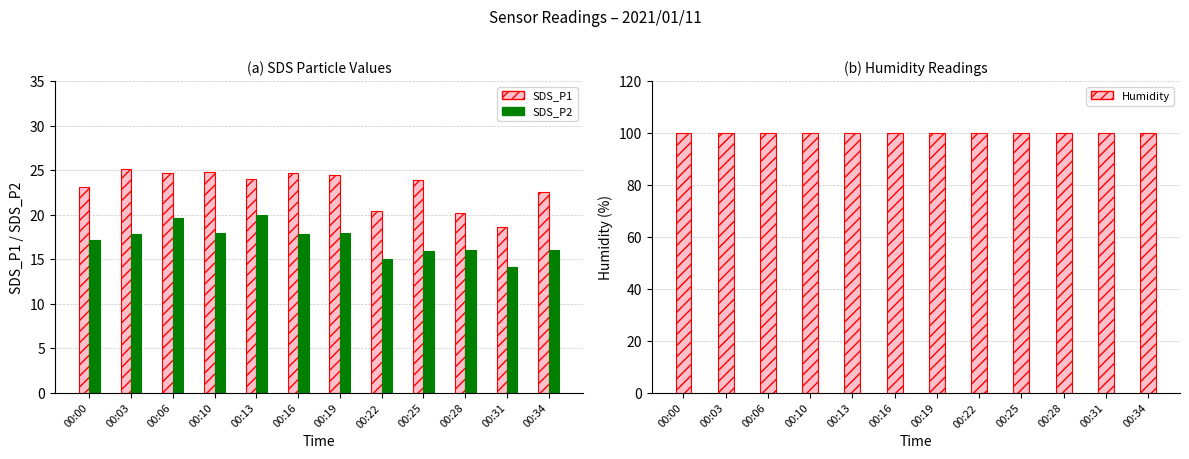

How many bars are there in total?

36